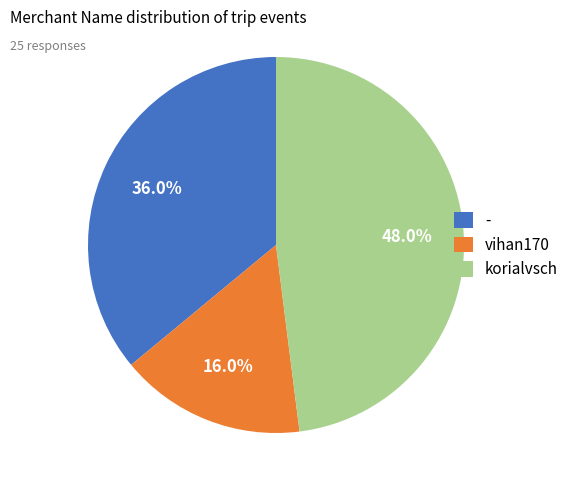

Rank the categories by value from highest to lowest.

korialvsch, -, vihan170